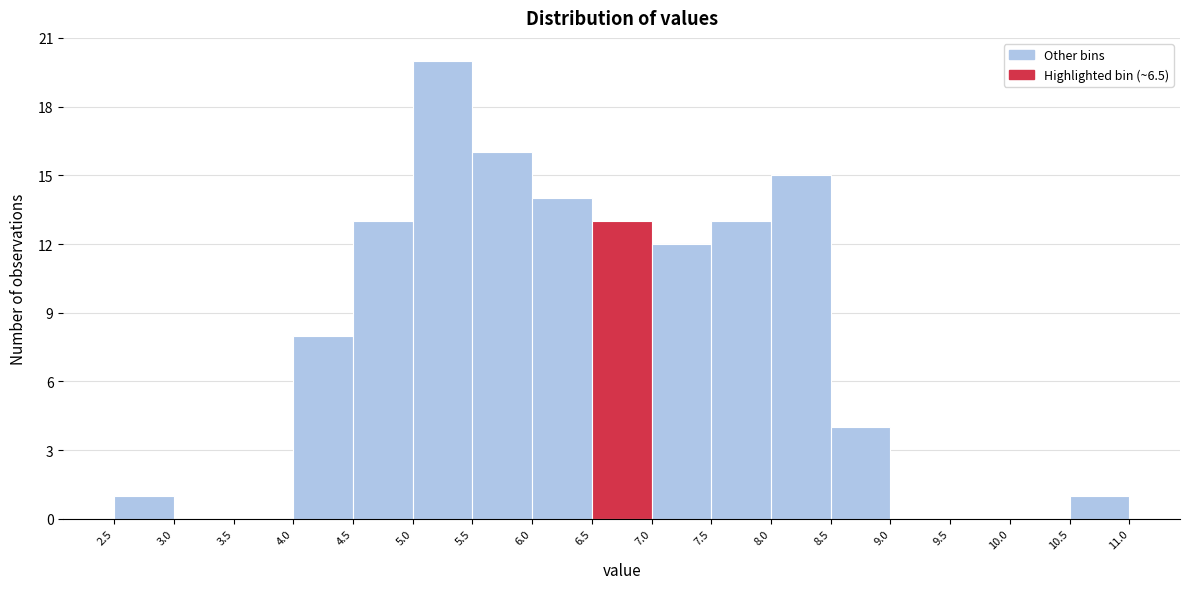

Reading left to right, transcribe this chart: for each bar, give the range it covers on the x-axis and its height. The values are not printed on the chart, so give them approximately, as read against the axis.

2.5 to 3.0: 1
3.0 to 3.5: 0
3.5 to 4.0: 0
4.0 to 4.5: 8
4.5 to 5.0: 13
5.0 to 5.5: 20
5.5 to 6.0: 16
6.0 to 6.5: 14
6.5 to 7.0: 13
7.0 to 7.5: 12
7.5 to 8.0: 13
8.0 to 8.5: 15
8.5 to 9.0: 4
9.0 to 9.5: 0
9.5 to 10.0: 0
10.0 to 10.5: 0
10.5 to 11.0: 1